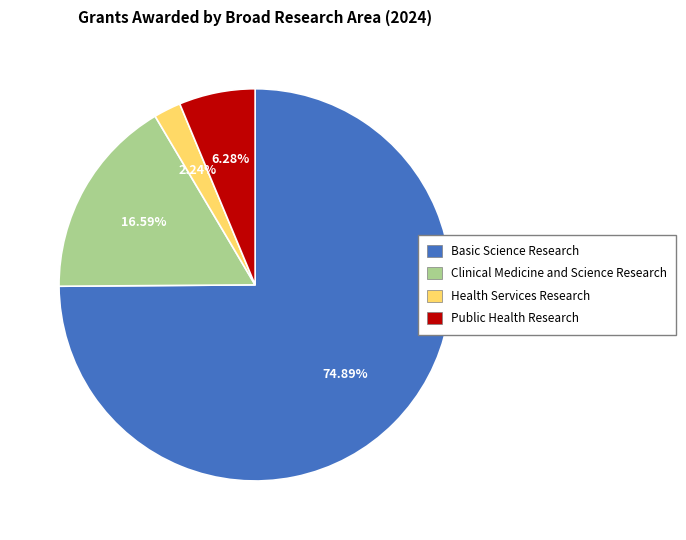

How many slices are in this pie chart?

4